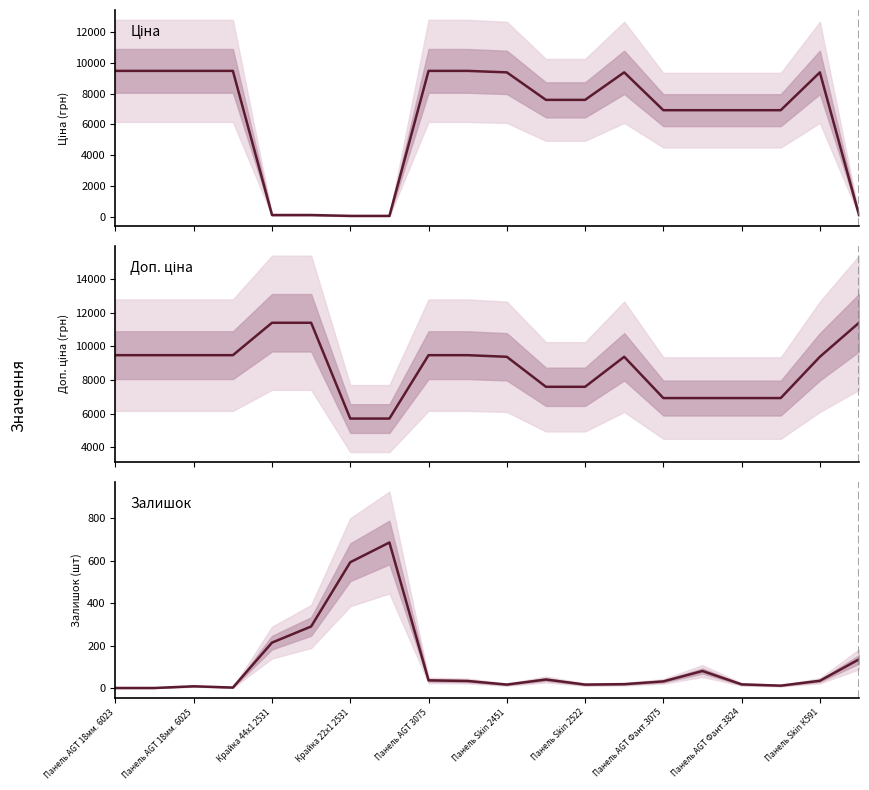

True or false: Залишок has more than 2 interior local peaks.

True